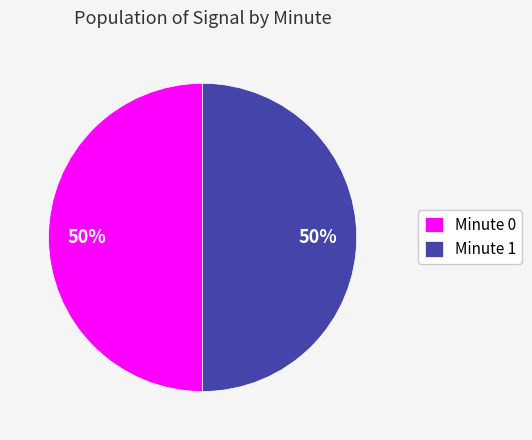

Is it true that Minute 0 is 35% of the pie?

False